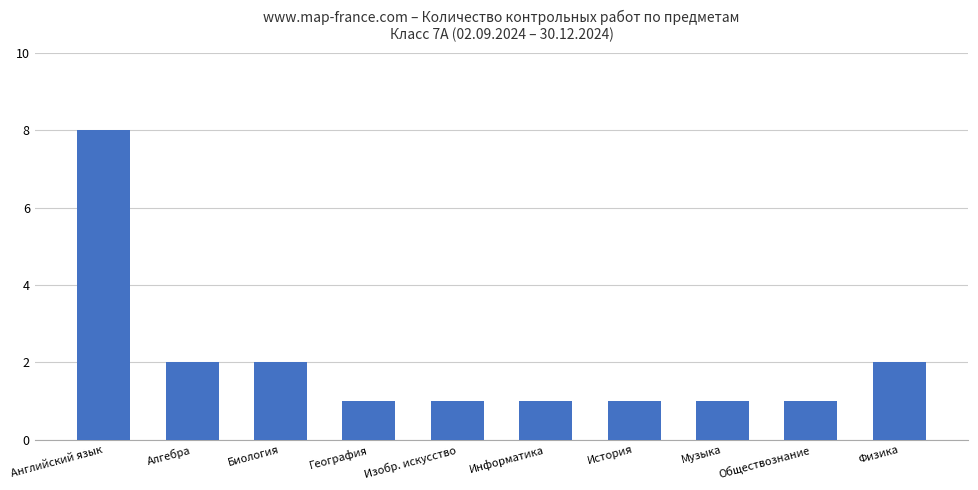

What is the greatest value displayed?

8